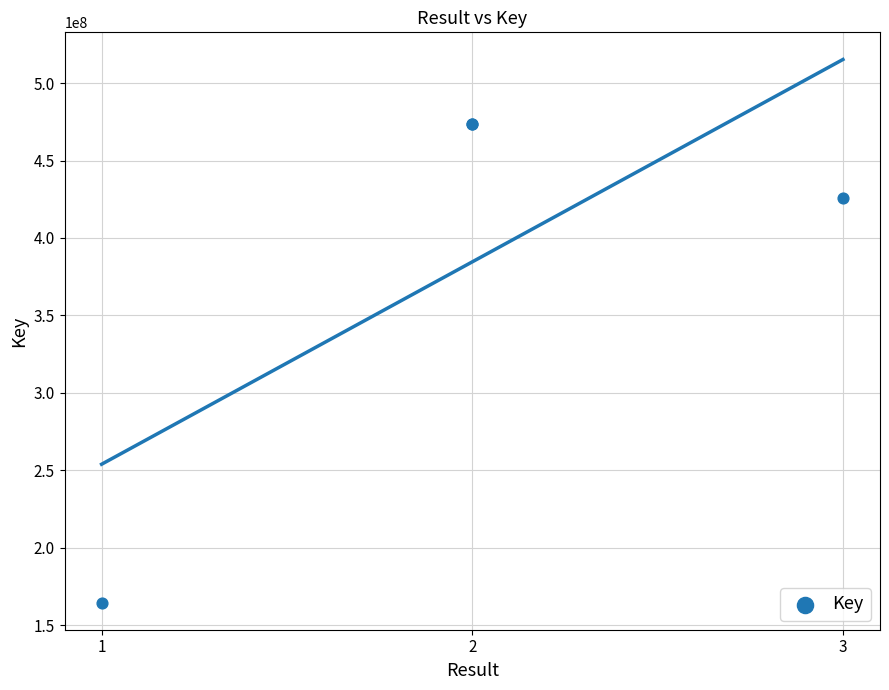

What Y value in the scatter plot is closest to 319271178?

425932876